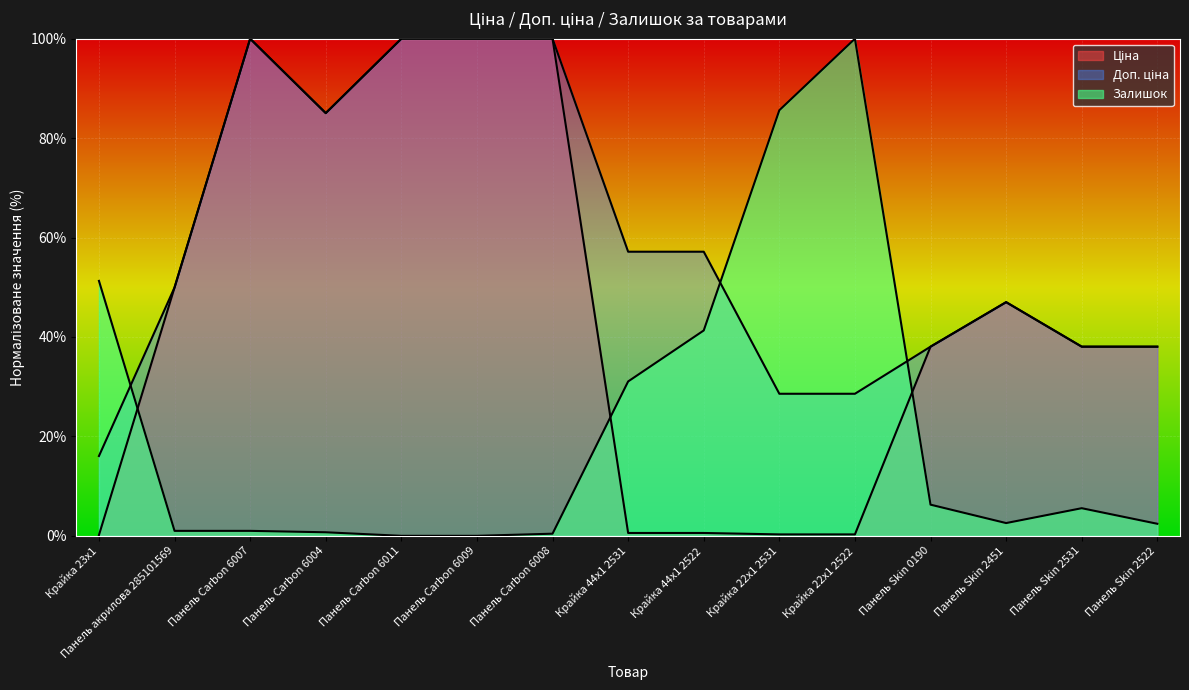

Which series has the largest total across all categories?

Доп. ціна